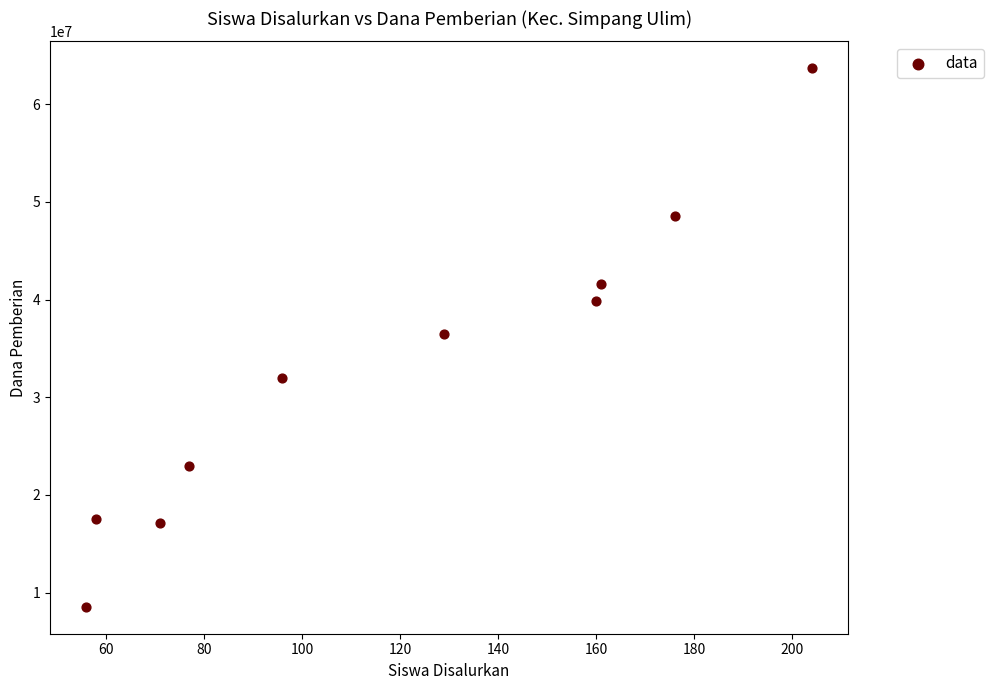

What is the range of X values (max minus min)?

148